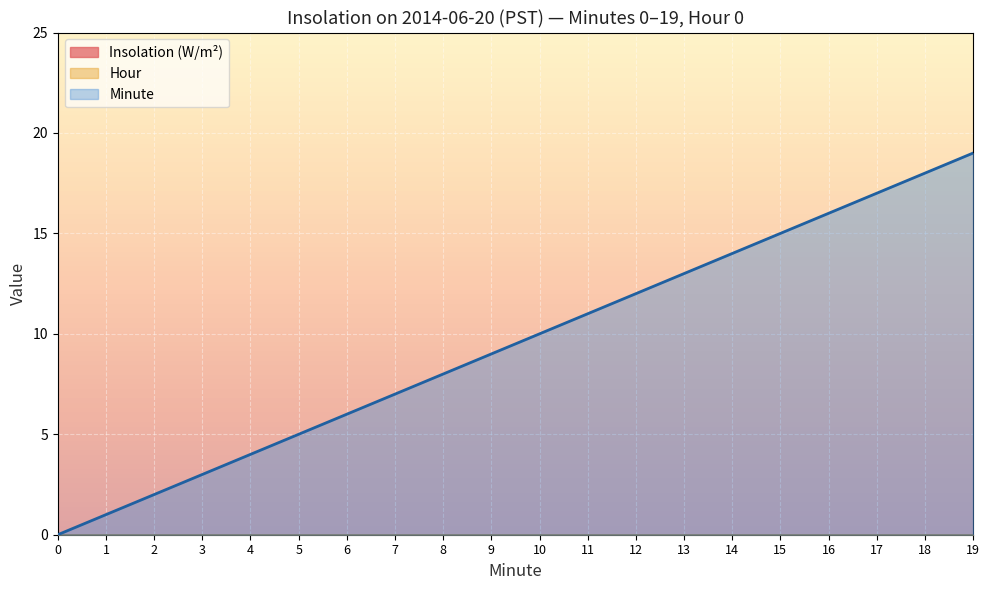

Which series changed the most between 3 and 9?

Minute